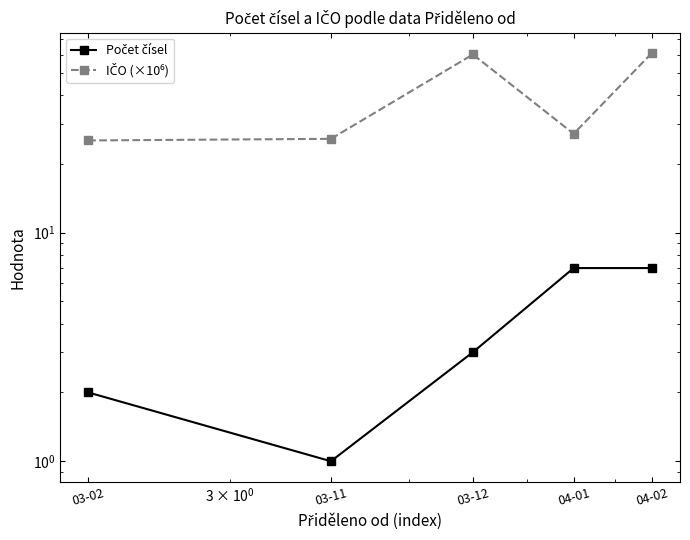

What is the spread (max minus min) of values at 04-01?

20.1